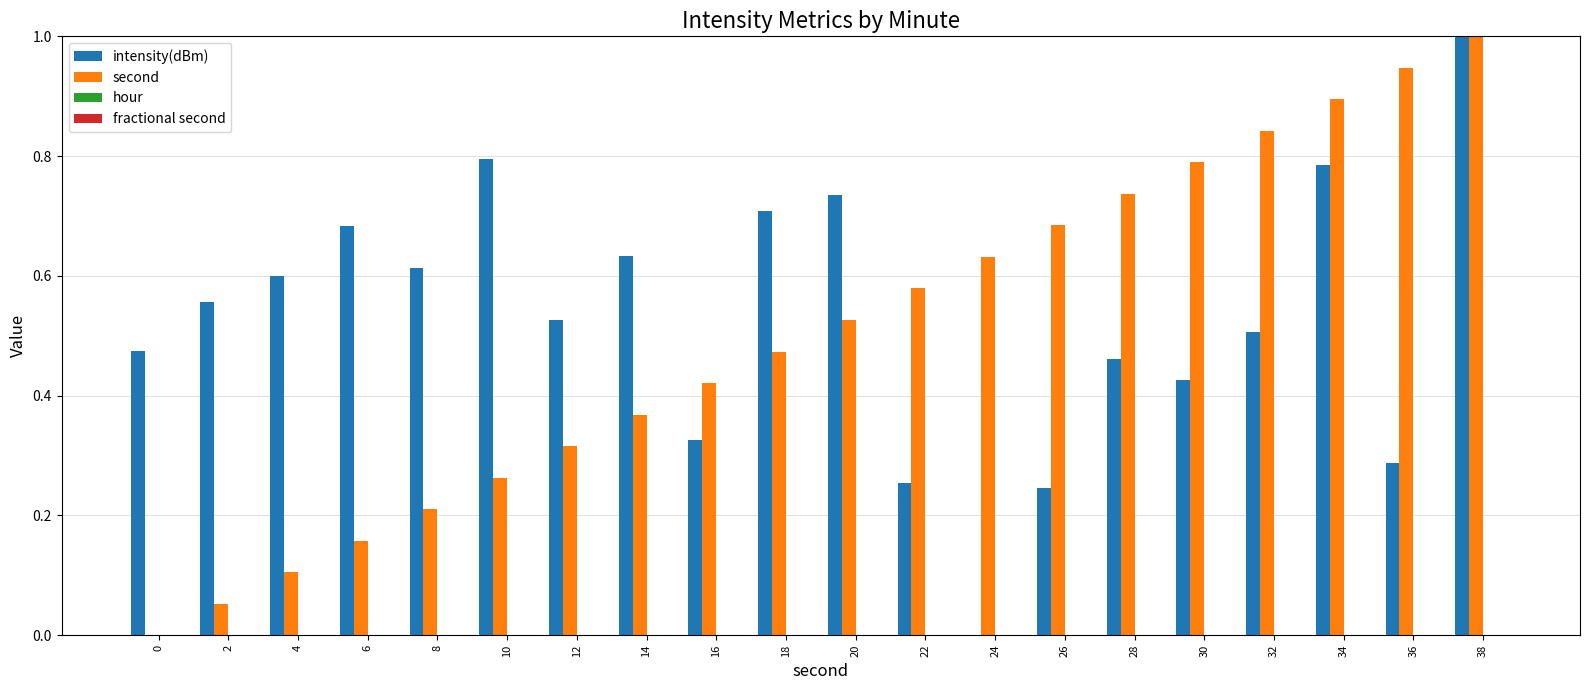

The value of intensity(dBm) at 0 is 0.8. True or false?

False